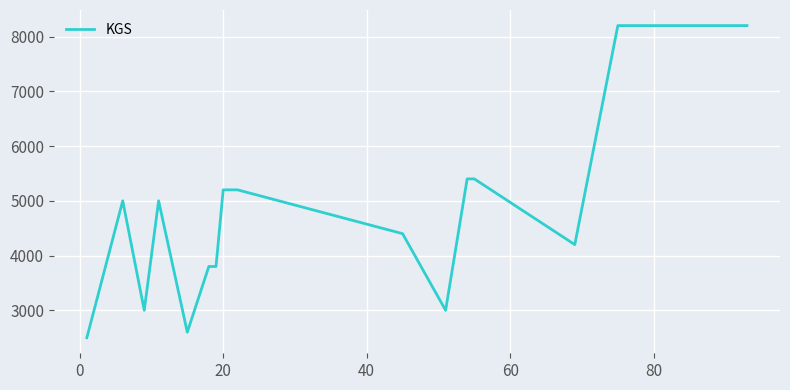

What is the minimum value shown in the chart?

2500